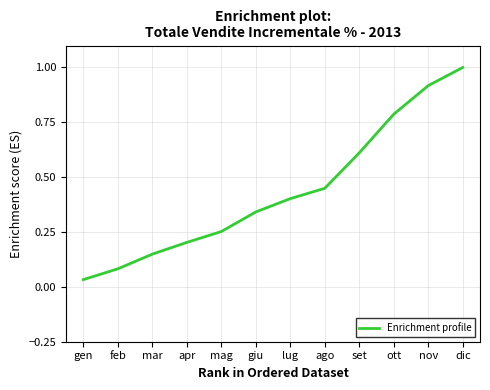

True or false: the data has more than 0 interior local peaks.

False